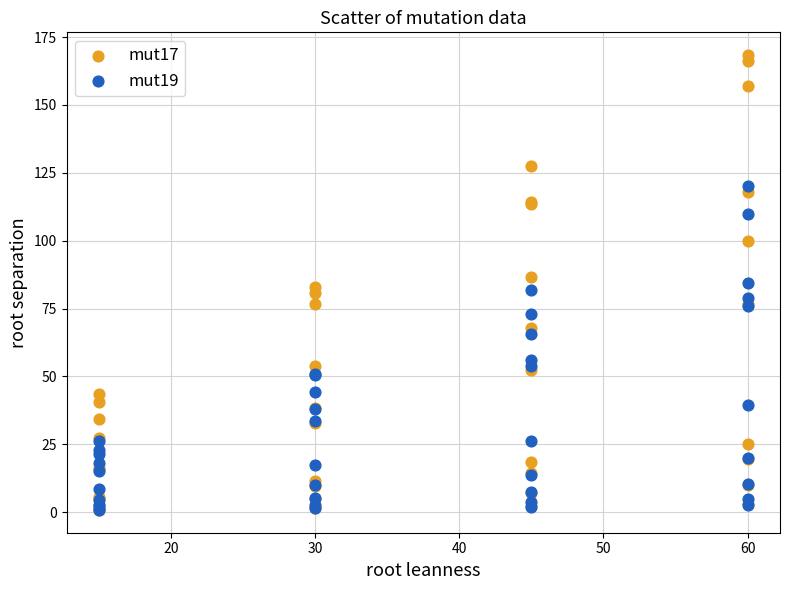

Which series has the largest Y range (max minus min)?

mut17